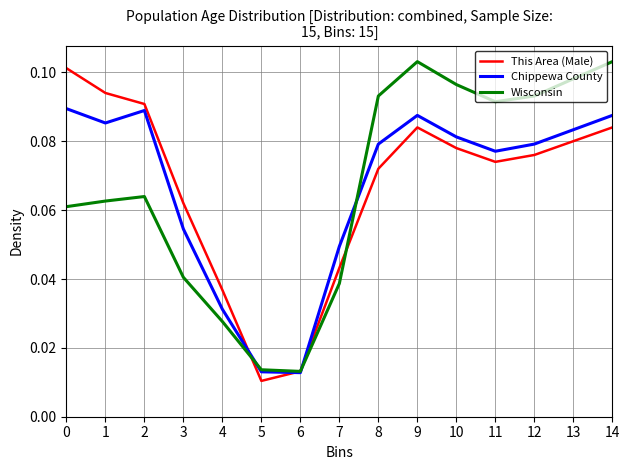

True or false: Chippewa County has a value of 0.0 at 12.

False